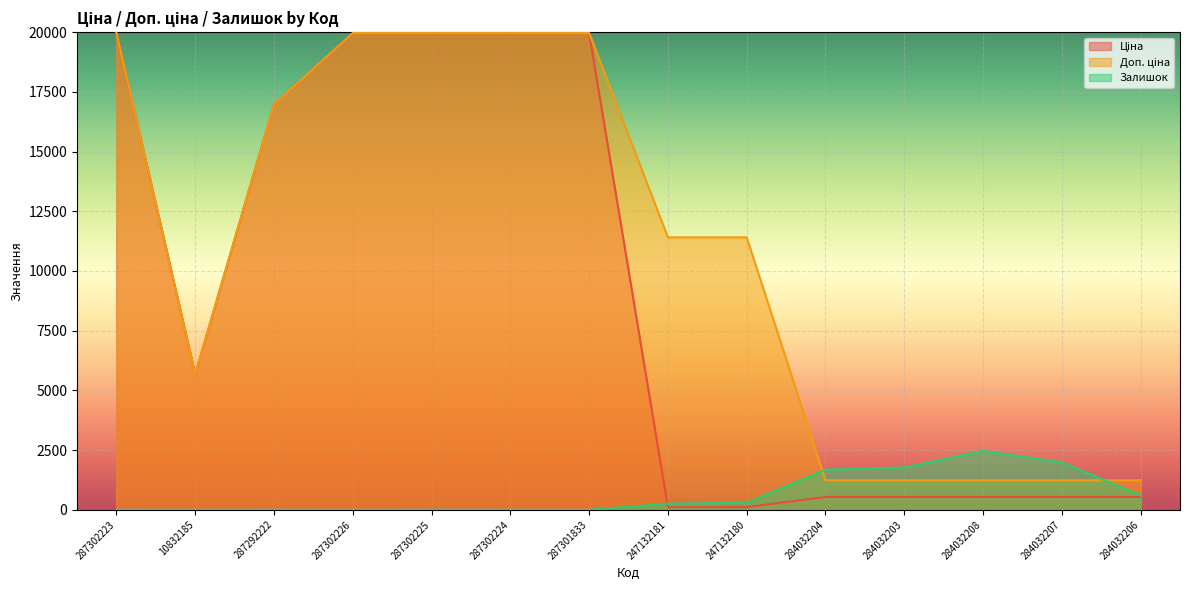

Which series changed the most between 287302226 and 284032207?

Ціна